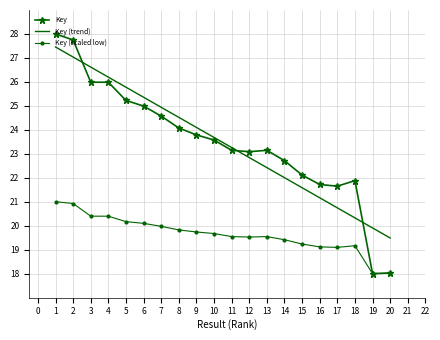

List the series in order of their peak value, lowest first.

Key (scaled low), Key (trend), Key